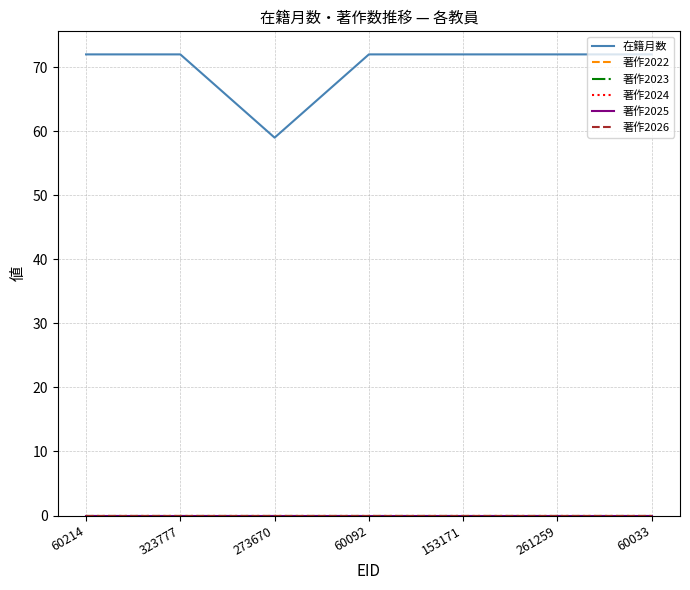

What is the sum of the 在籍月数 values at 323777 and 261259?

144